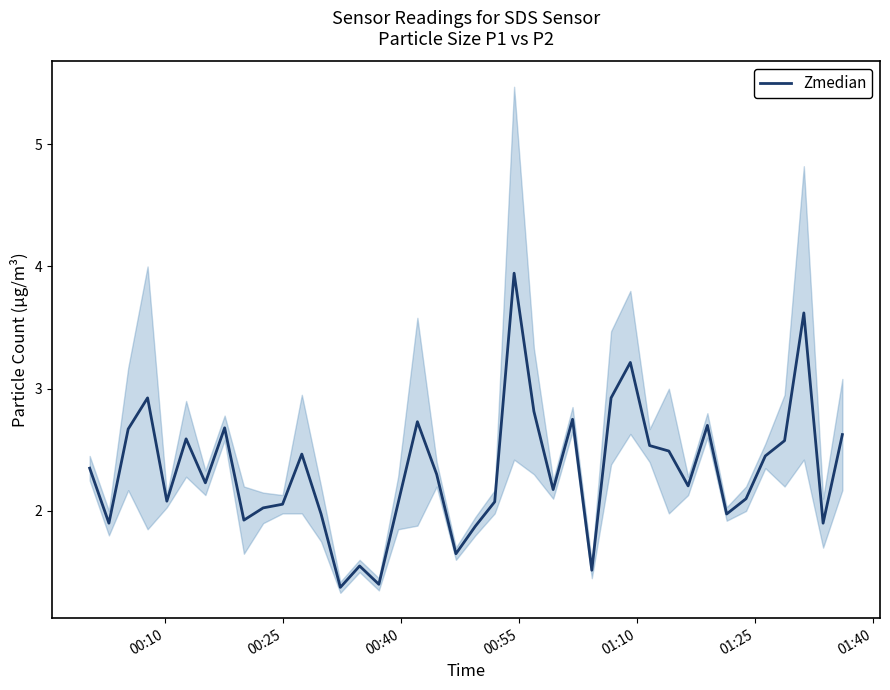

What is the lowest value of the Zmedian series?

1.4